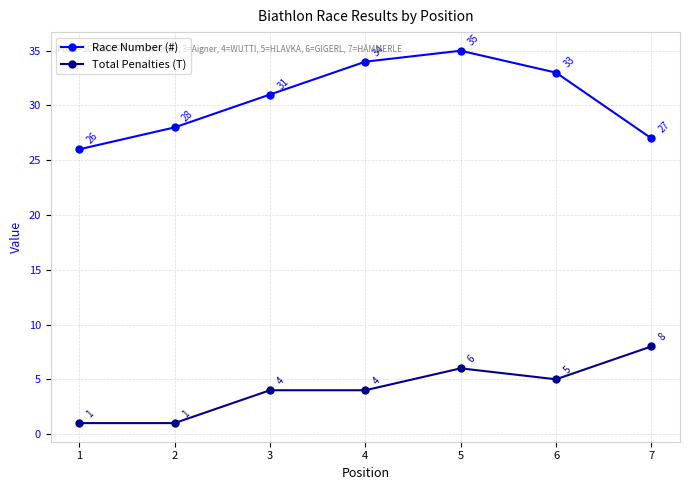

What is the minimum value for Total Penalties (T)?

1